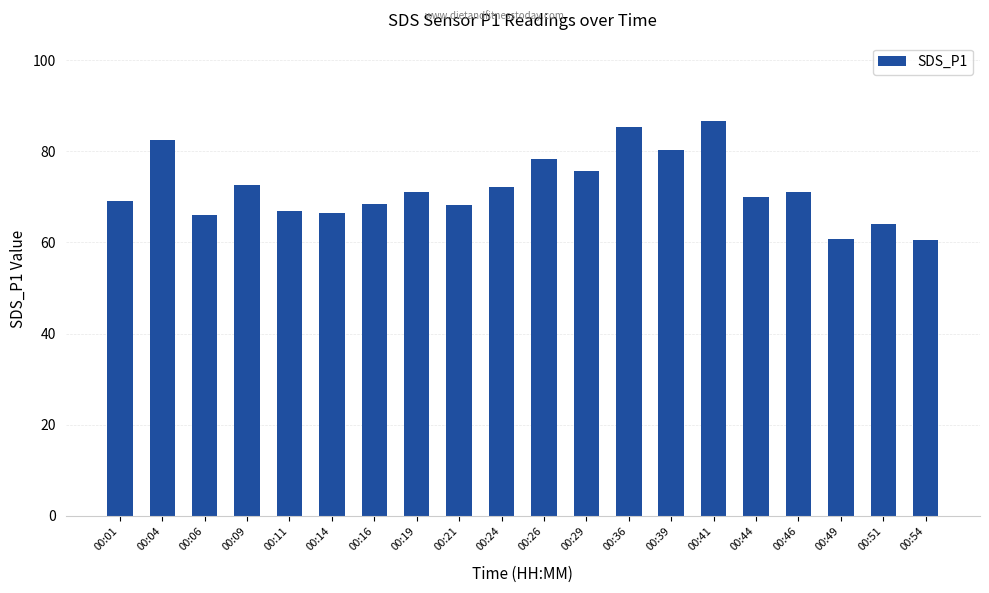

Is it true that the value at 00:19 is 43.2?

False